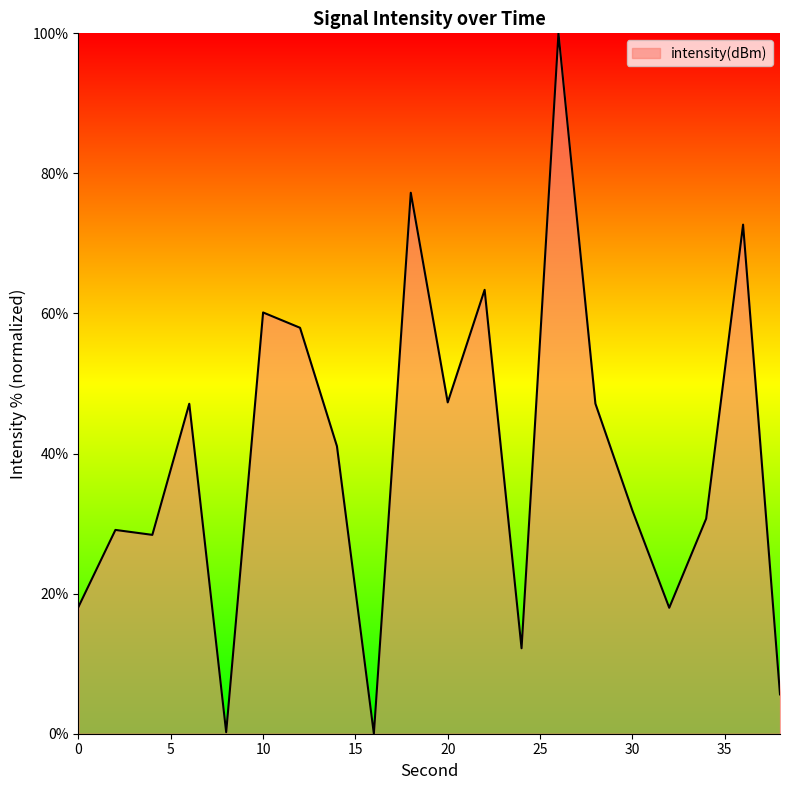

What is the difference between the maximum and minimum values?

100.0